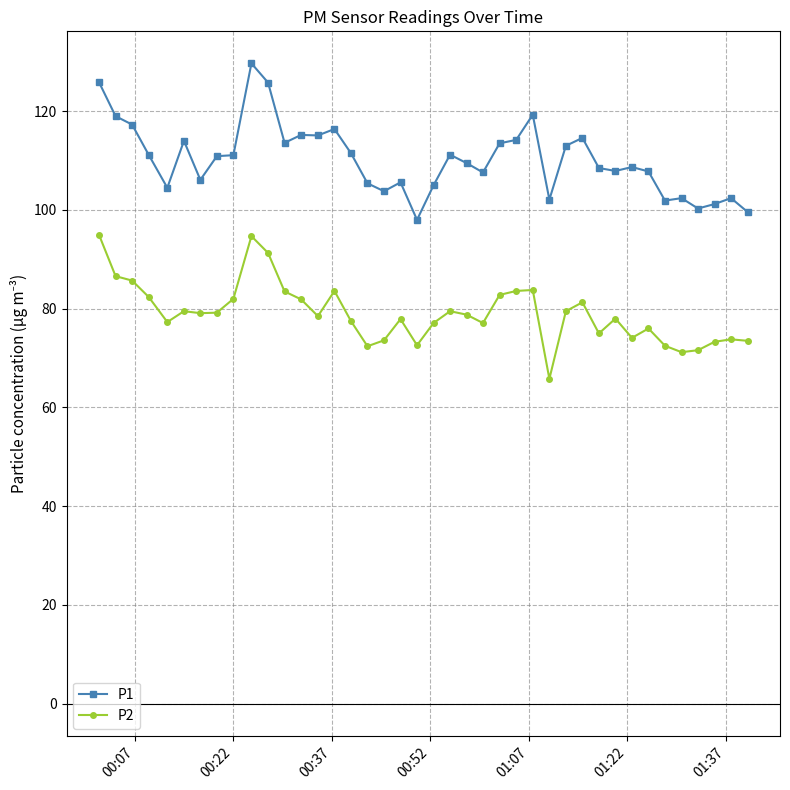

What is the value of the P1 point at the 9th from the left?

111.1